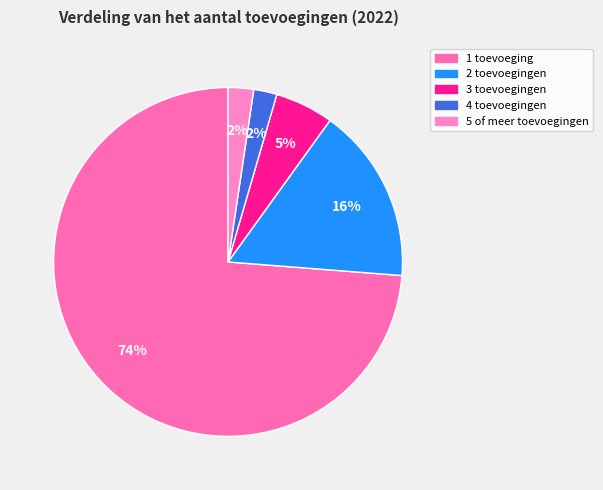

Which category has the smallest portion of the pie?

4 toevoegingen